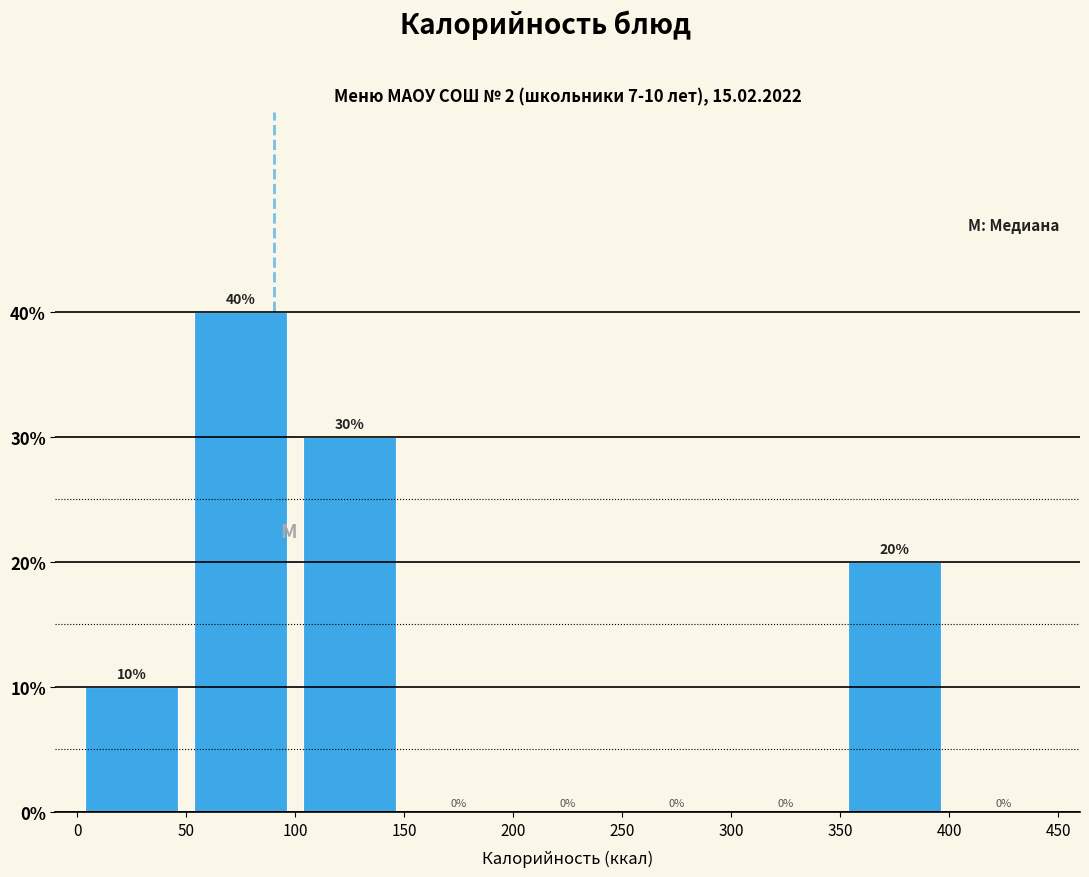

Over which range of the x-axis is the bar tallest?

50 to 100